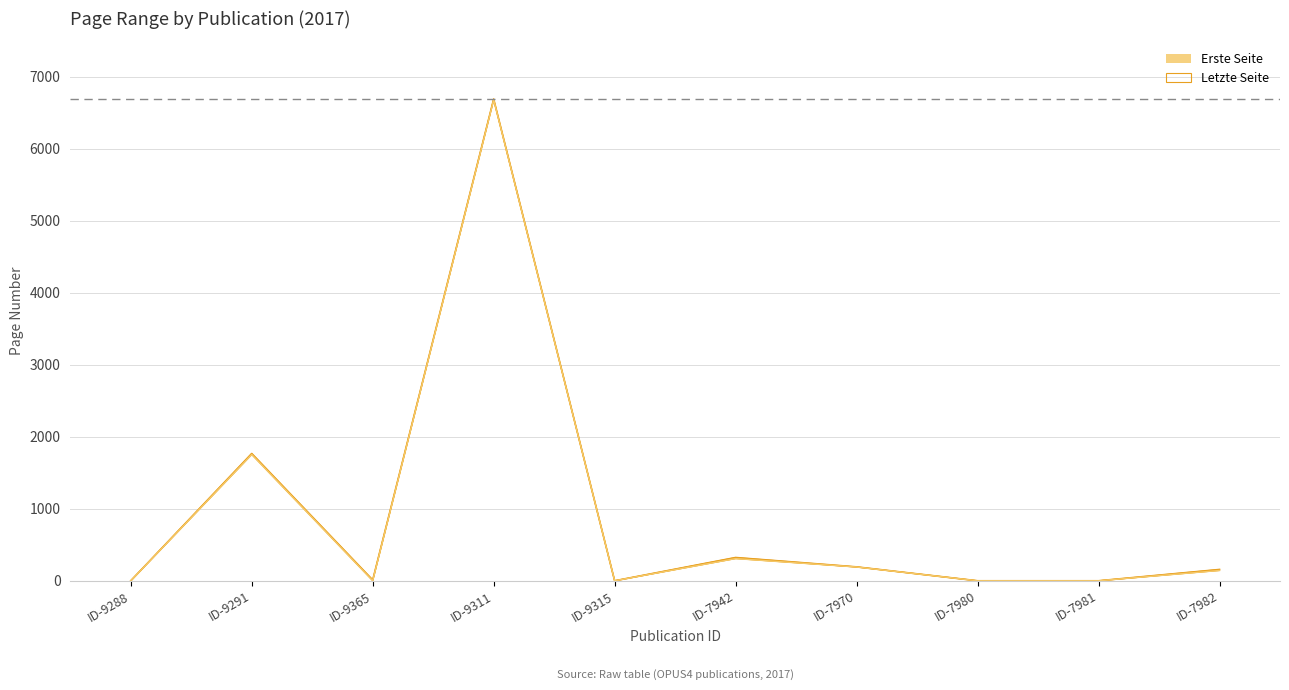

What is the difference between the second highest and minimum values in the Letzte Seite series?

1767